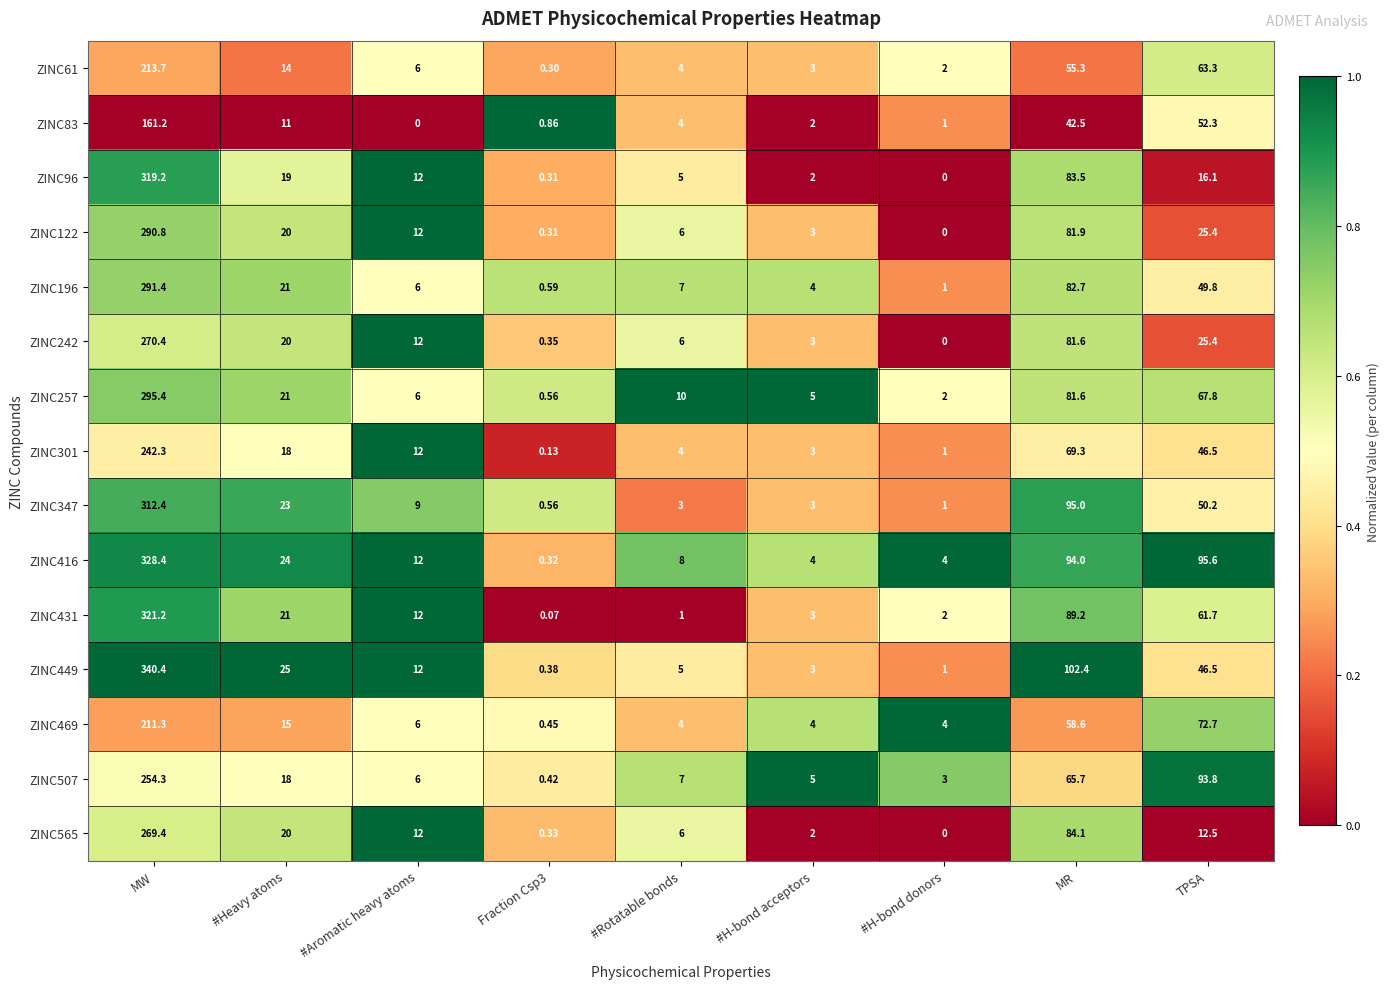

Is the value of ZINC196 at #Rotatable bonds greater than the value of ZINC301 at MR?

No